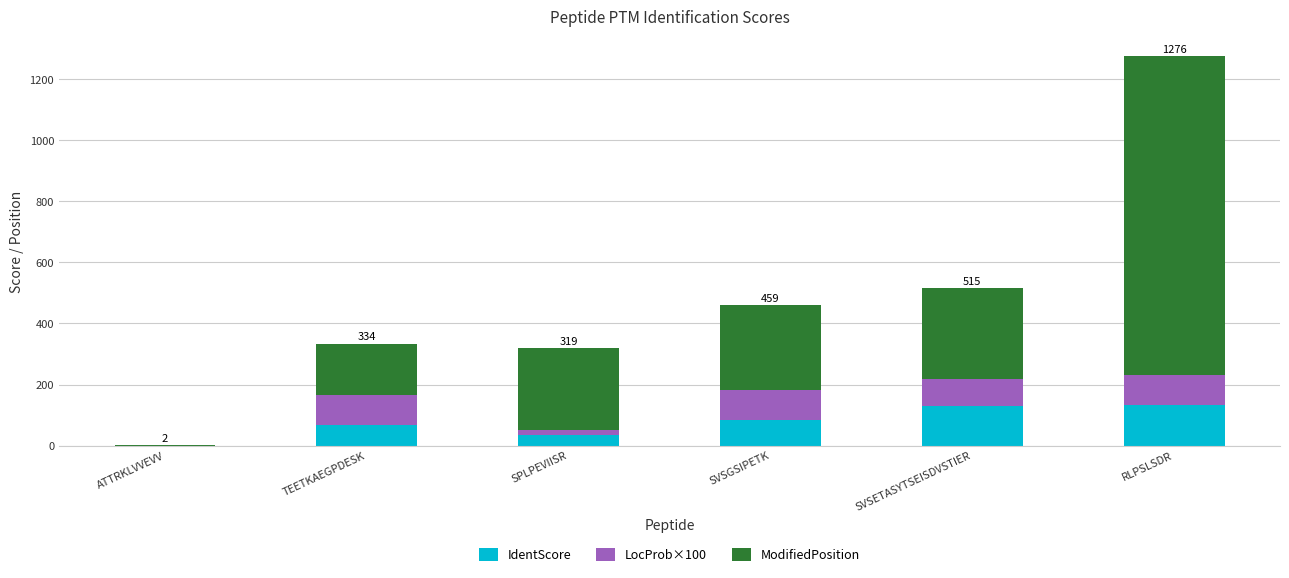

At which category is the sum across all series the highest?

RLPSLSDR